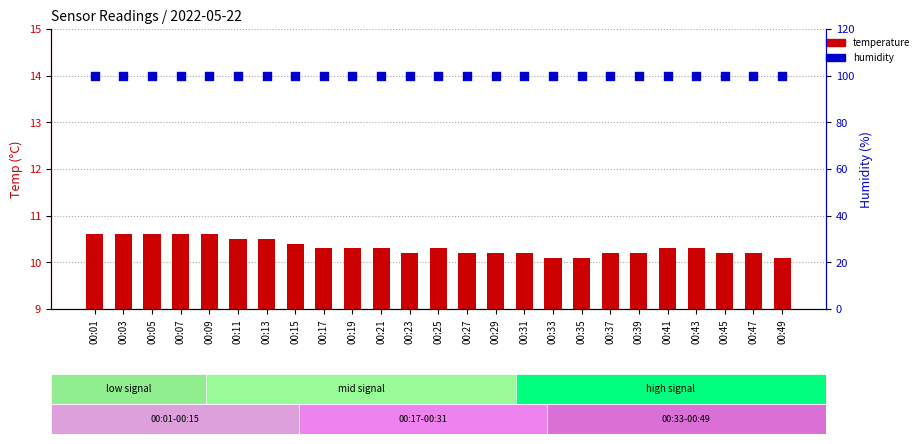

What is the total value across all series at 00:15?

110.3